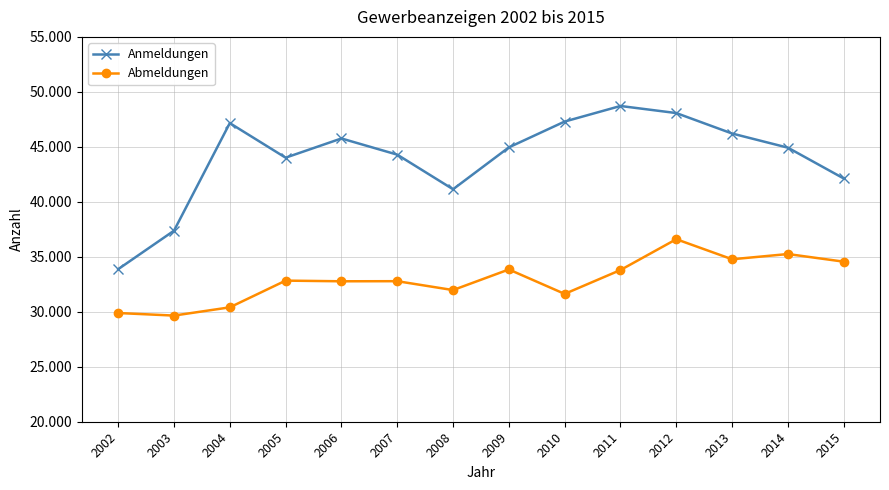

Is it true that Abmeldungen equals 31626 at 2010?

True